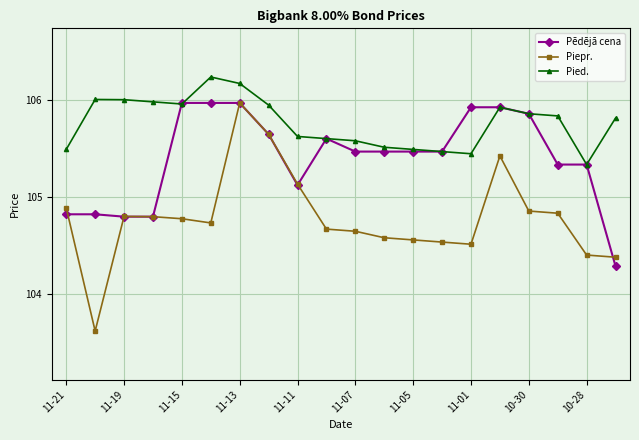

True or false: Pied. has more than 2 interior local peaks.

True